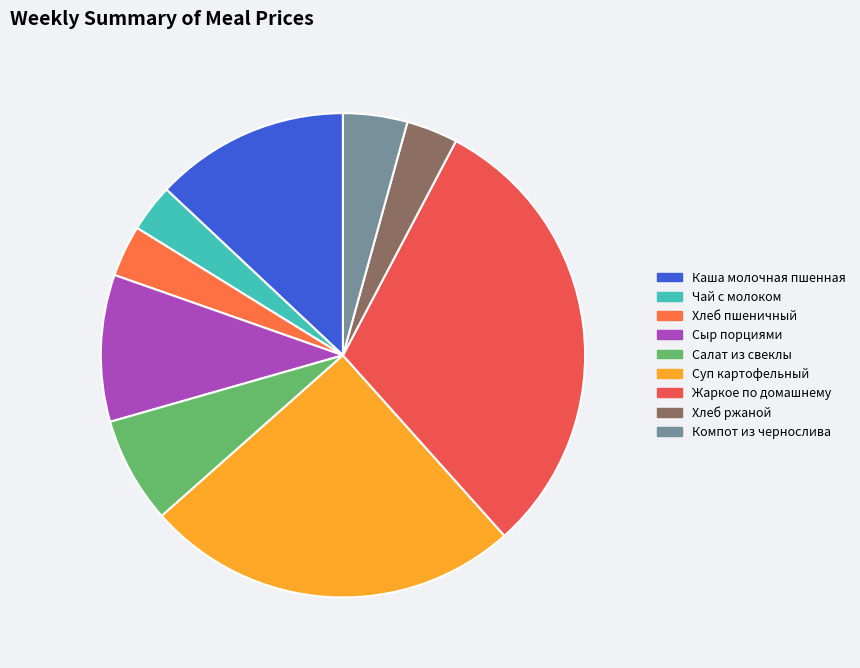

What is the change in value from Суп картофельный to Компот из чернослива?

-16.9